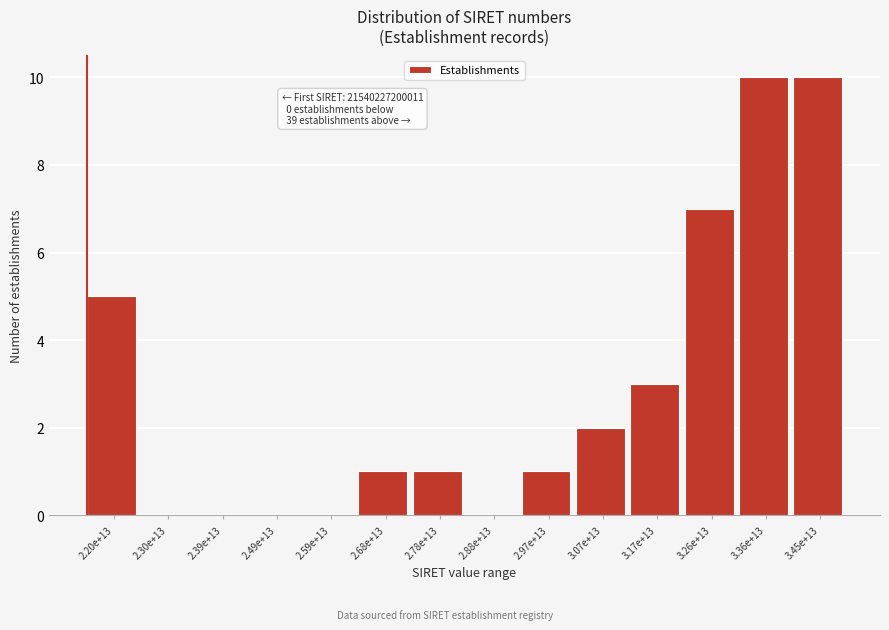

Reading left to right, extract all data points from this chart.

2.20e+13=5	2.30e+13=0	2.39e+13=0	2.49e+13=0	2.59e+13=0	2.68e+13=1	2.78e+13=1	2.88e+13=0	2.97e+13=1	3.07e+13=2	3.17e+13=3	3.26e+13=7	3.36e+13=10	3.45e+13=10